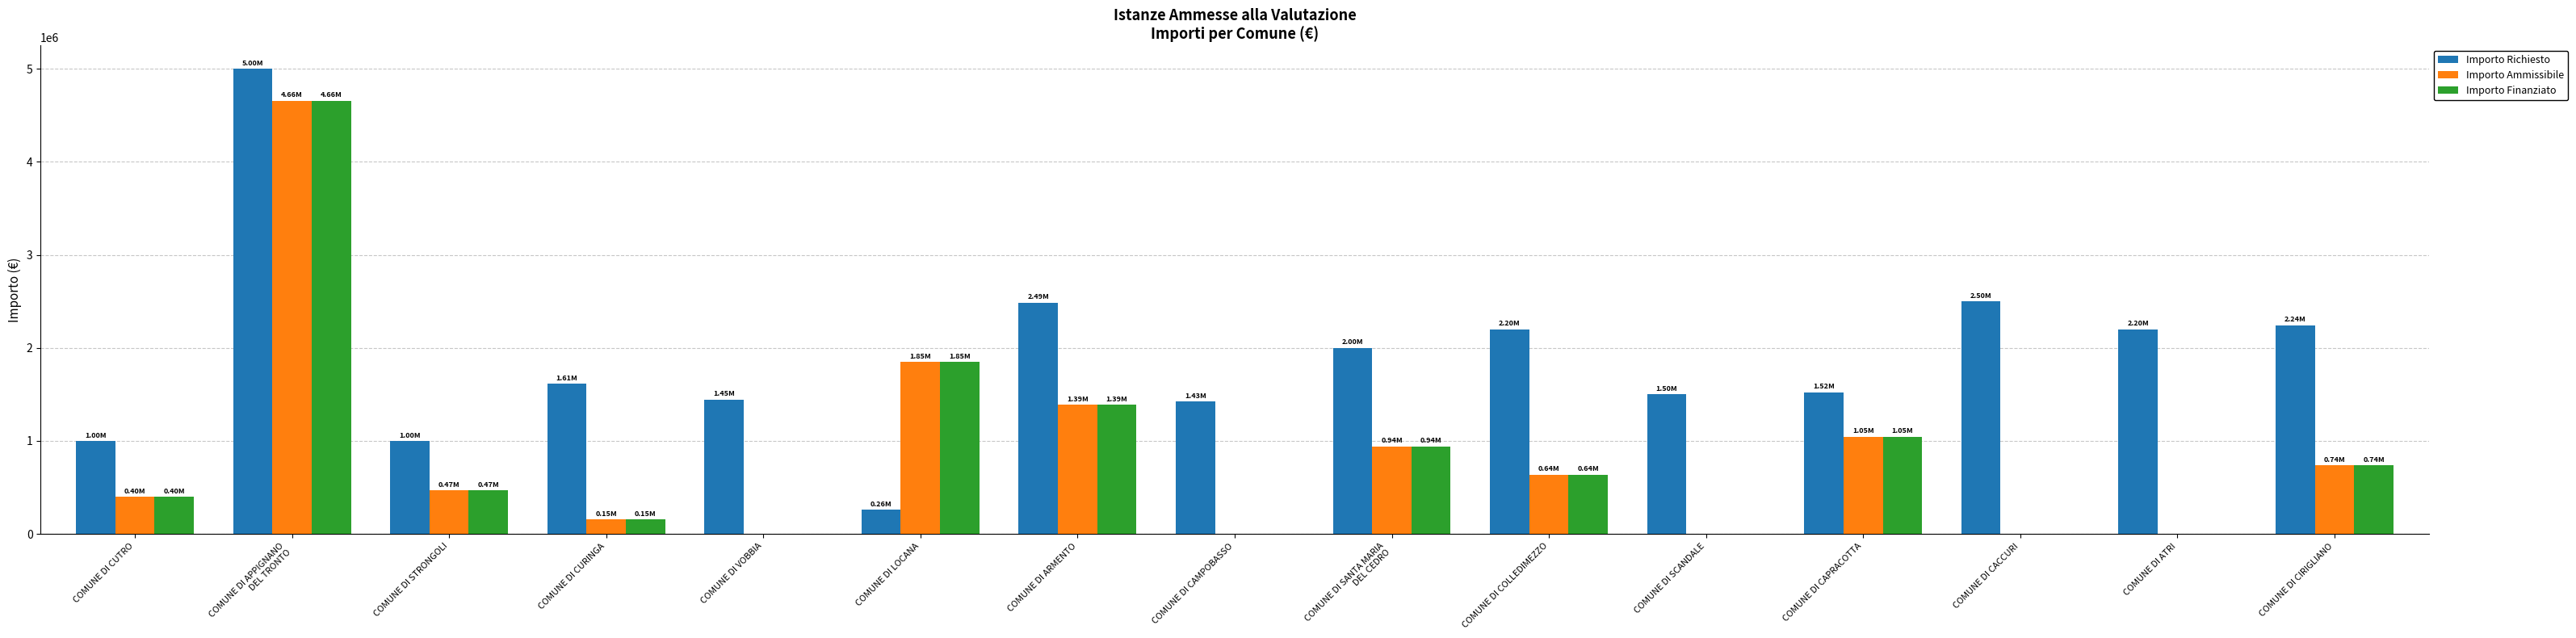

The Importo Finanziato series shows 739800.0 at COMUNE DI CIRIGLIANO. True or false?

True